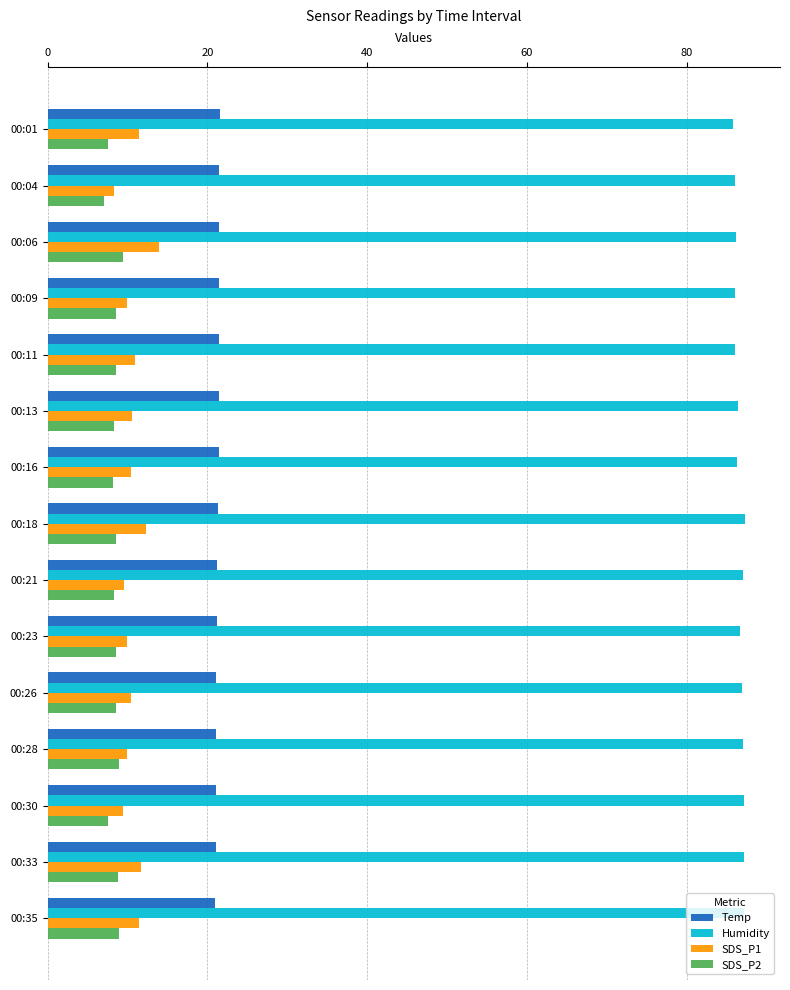

What is the highest value of the Temp series?

21.6